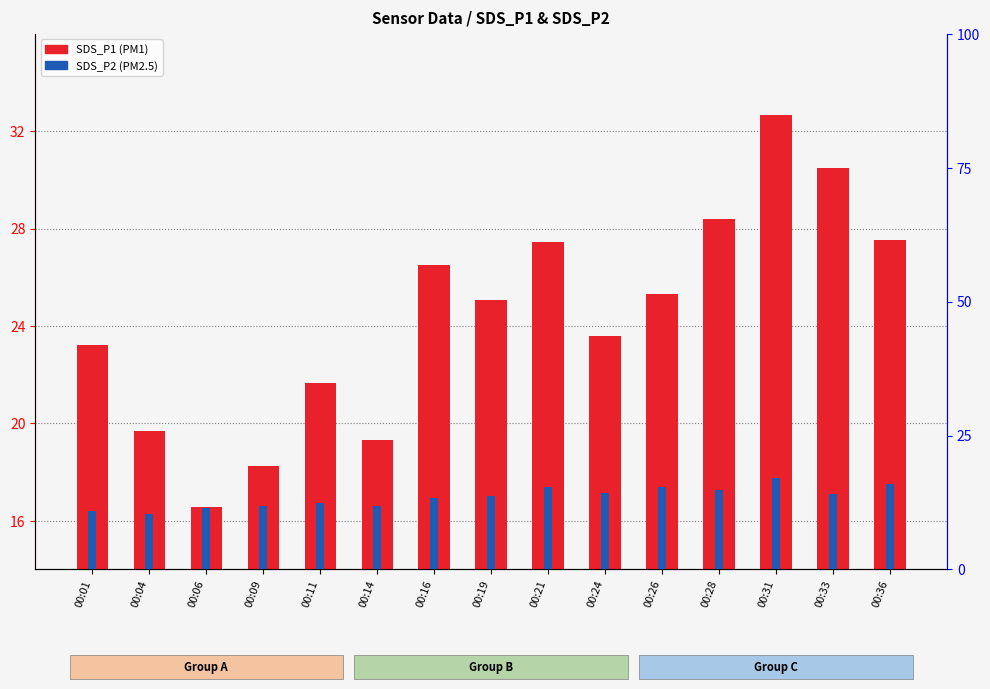

What is the average value of the SDS_P2 series?

13.5